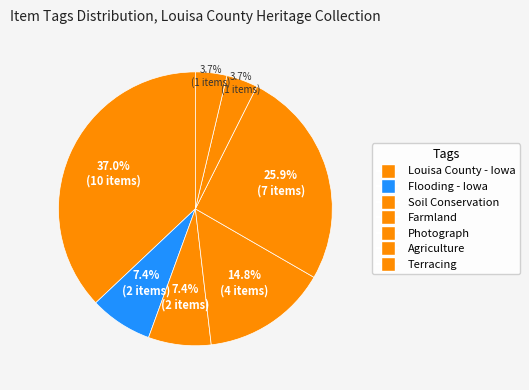

Which slice is the largest?

Louisa County - Iowa